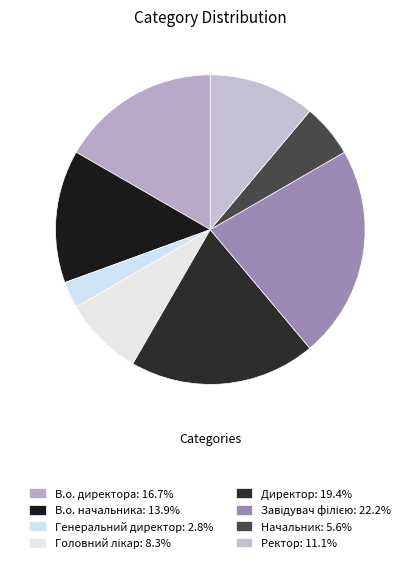

Count the number of slices in the pie.

8